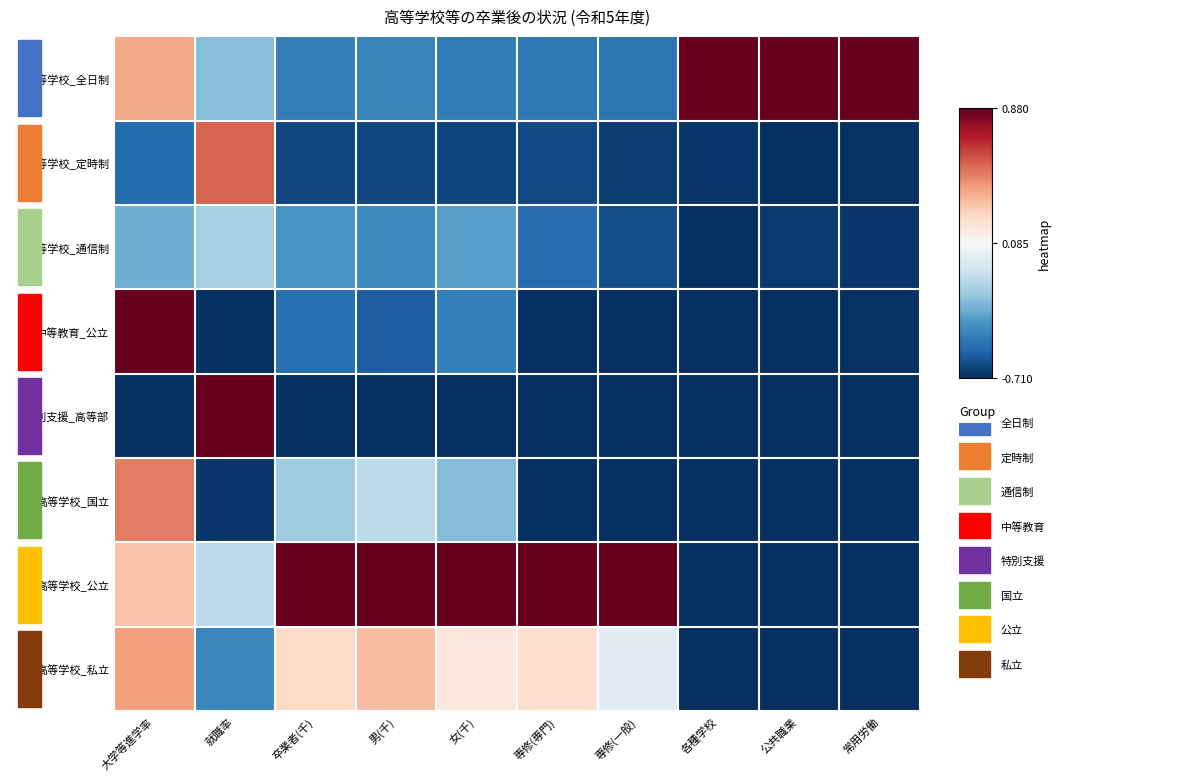

At how many categories does at least one series exceed 0?

10